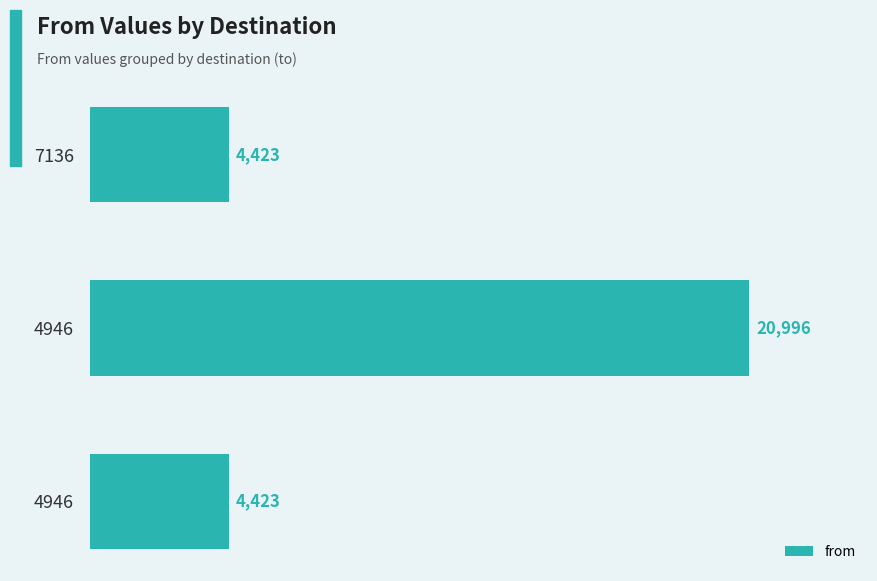

Is it true that the value at 4946 is 2056?

False